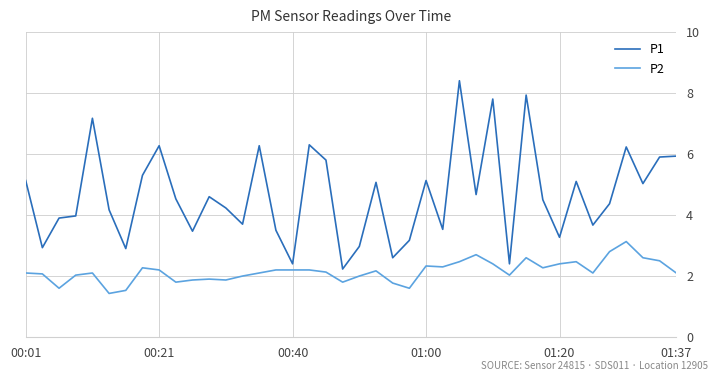

What is the minimum value for P2?

1.4